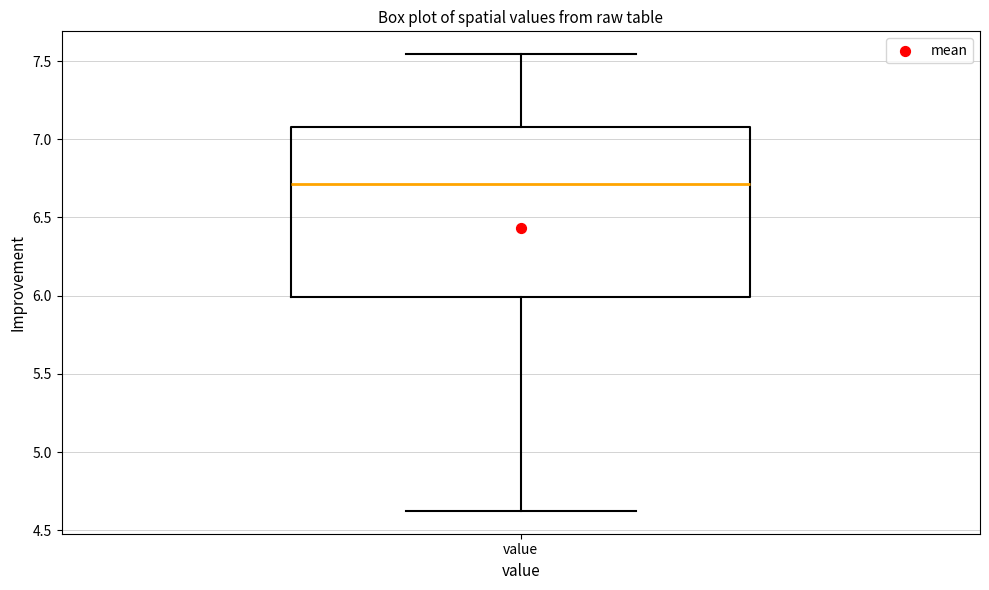

Read this box plot against the y-axis: the position of the median line, the range covered by the box, and the ends of both whiskers. The values are not printed on the chart, so give them approximately, as read against the axis.

median 6.70, box 6.00 to 7.10, whiskers 4.60 to 7.55